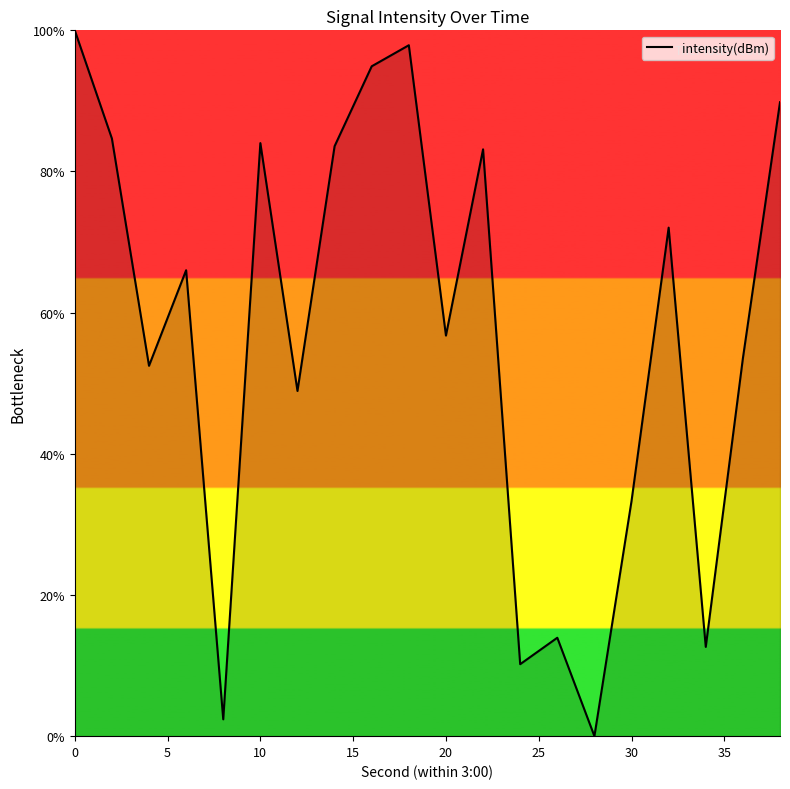

What is the difference between the maximum and minimum values?

100.0